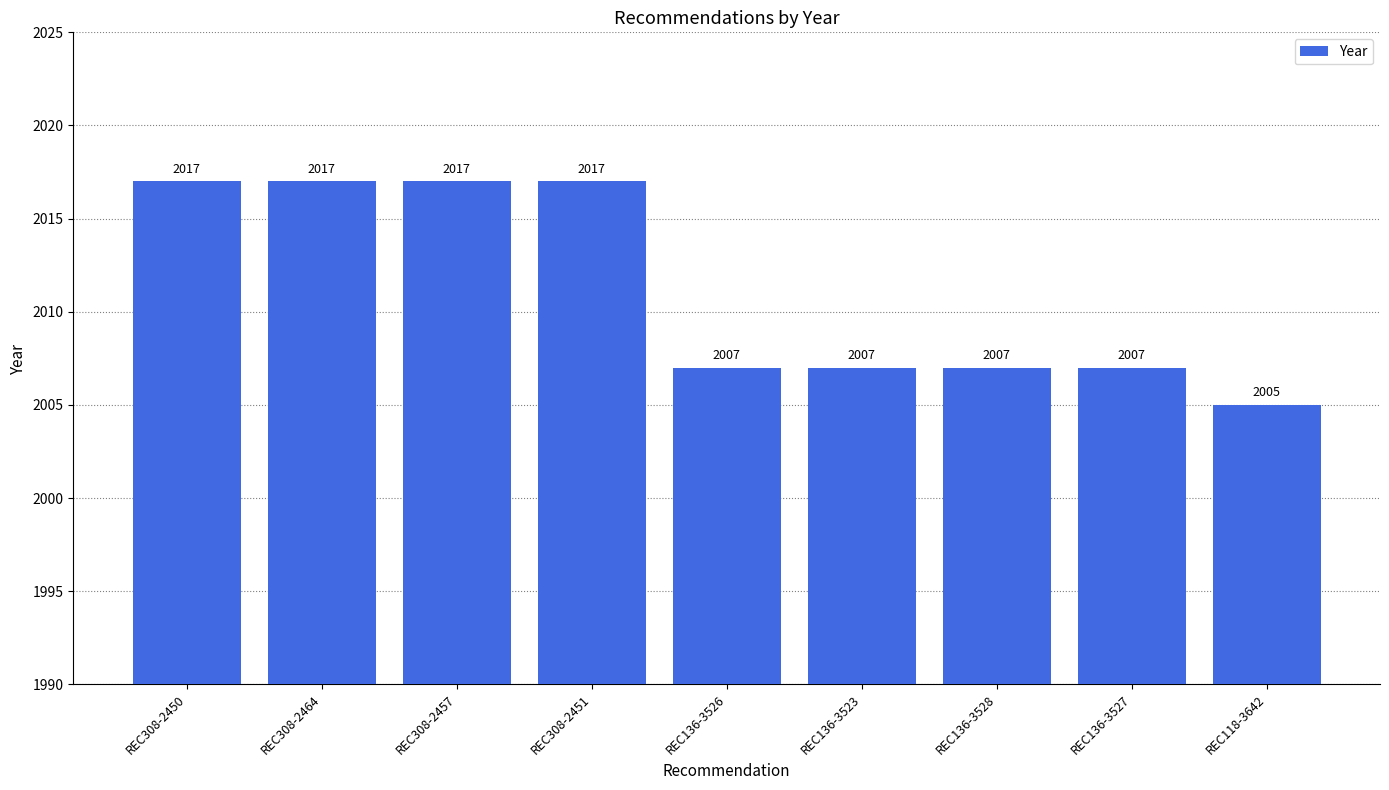

Between REC308-2457 and REC136-3523, which is larger?

REC308-2457